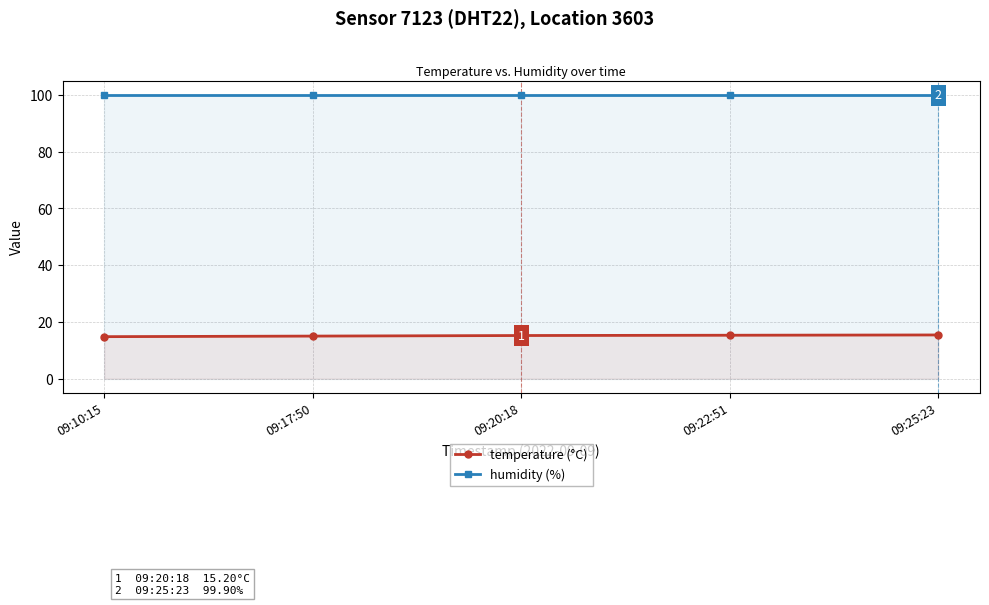

The value of temperature (°C) at 09:22:51 is 4.3. True or false?

False